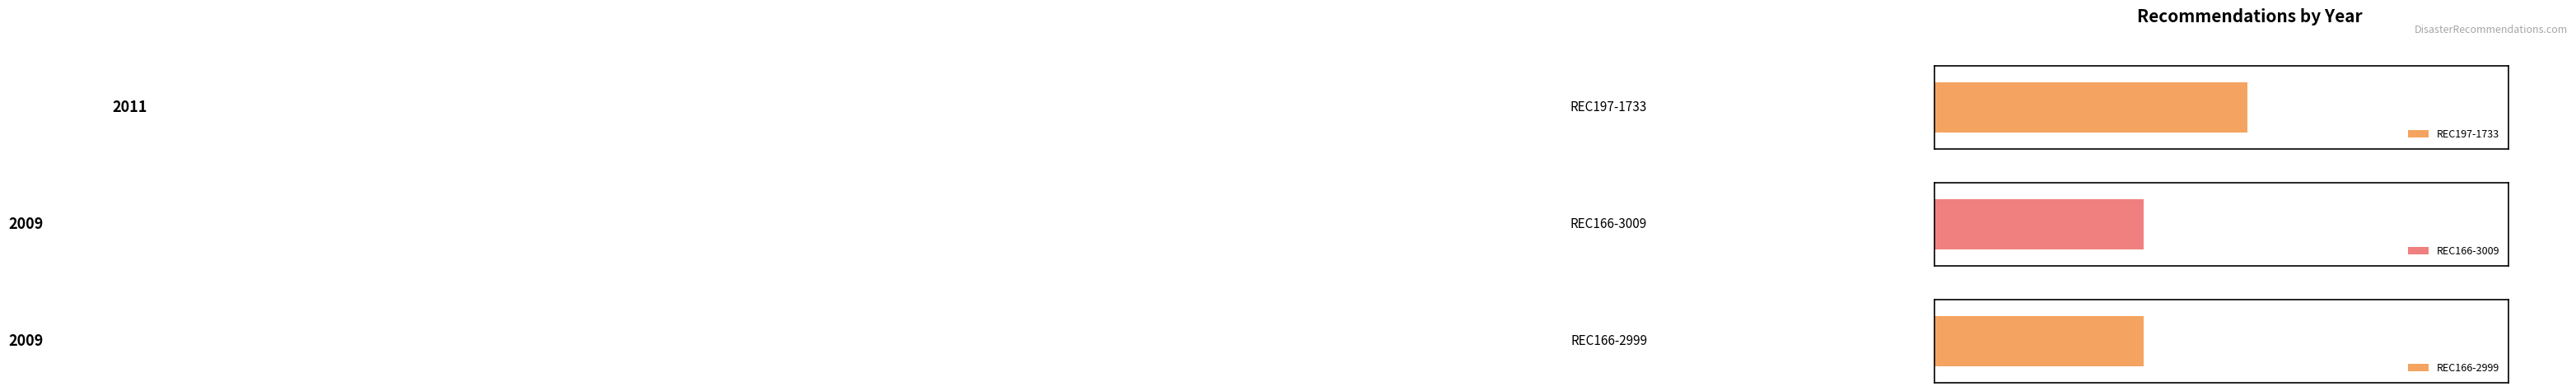

List the labels in order of value, smallest first.

REC166-3009, REC166-2999, REC197-1733